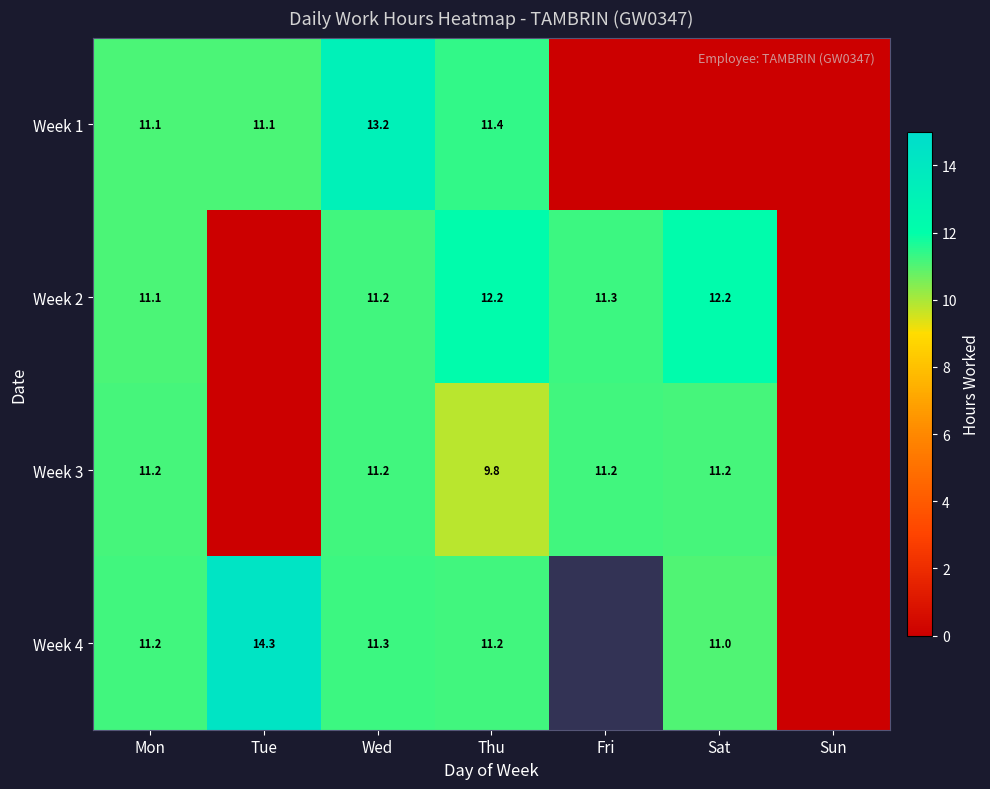

What is the difference between the Week 1 values at Sat and Tue?

11.1